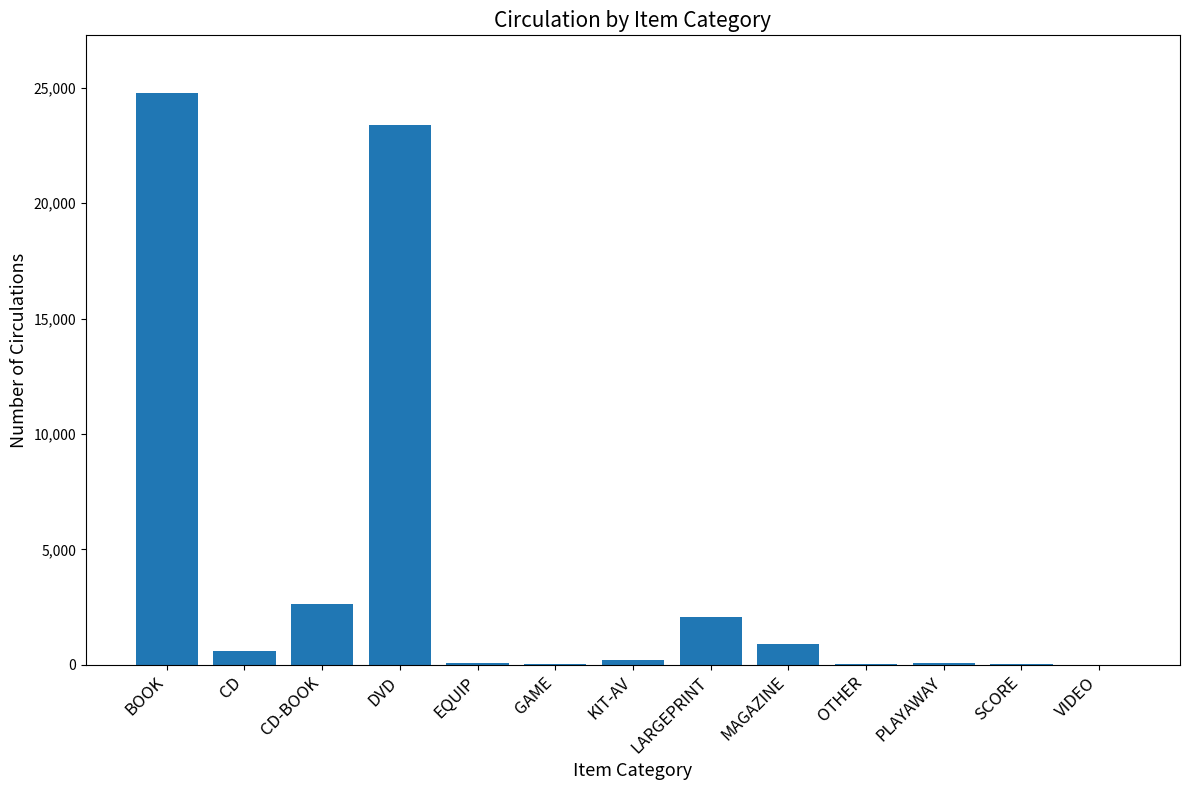

What is the sum of the values at BOOK and LARGEPRINT?

26852